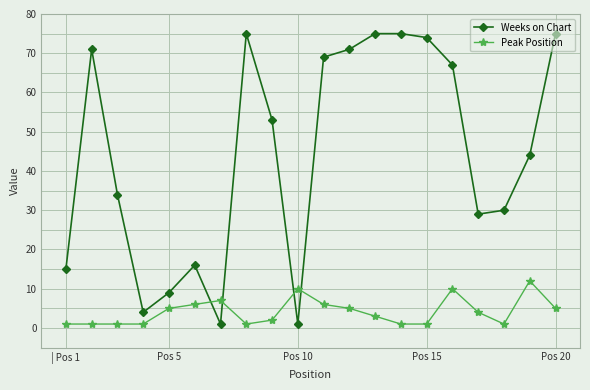

Which series has the widest spread of values?

Weeks on Chart